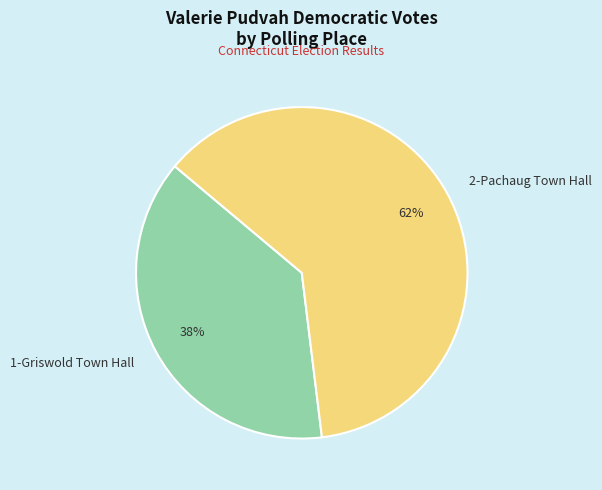

Which has a higher value, 1-Griswold Town Hall or 2-Pachaug Town Hall?

2-Pachaug Town Hall